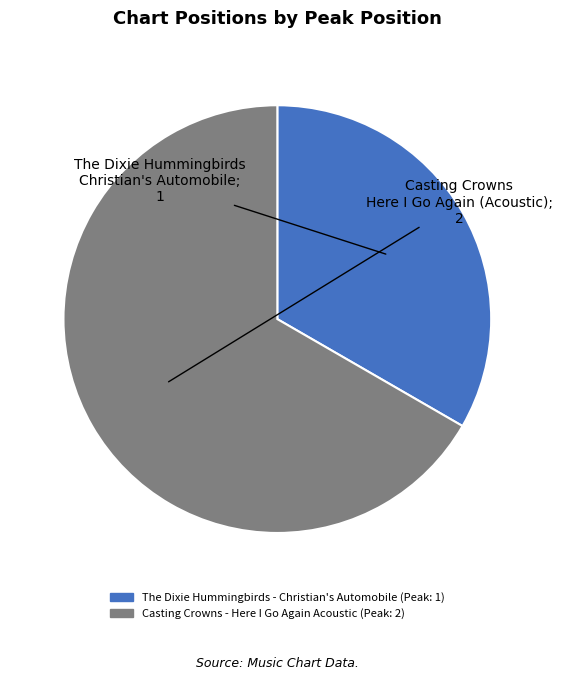

Does any single category account for the majority?

Yes